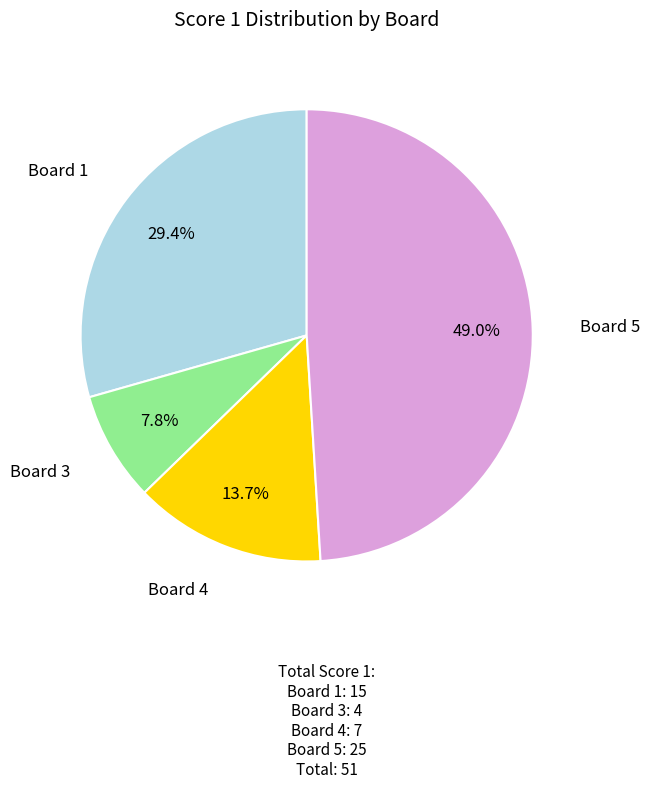

Rank the categories by value from lowest to highest.

Board 3, Board 4, Board 1, Board 5